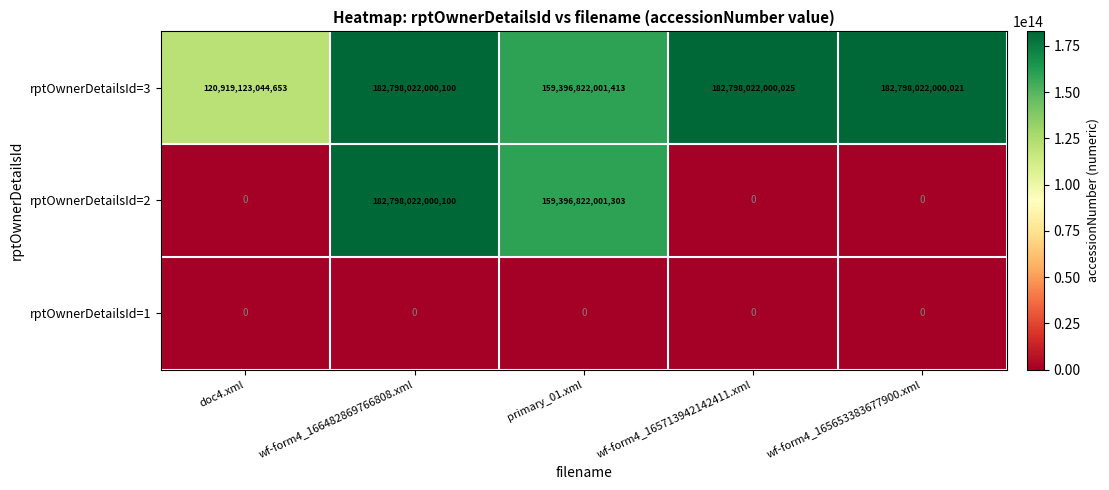

True or false: rptOwnerDetailsId=2 has a value of -67568172226291 at wf-form4_165713942142411.xml.

False